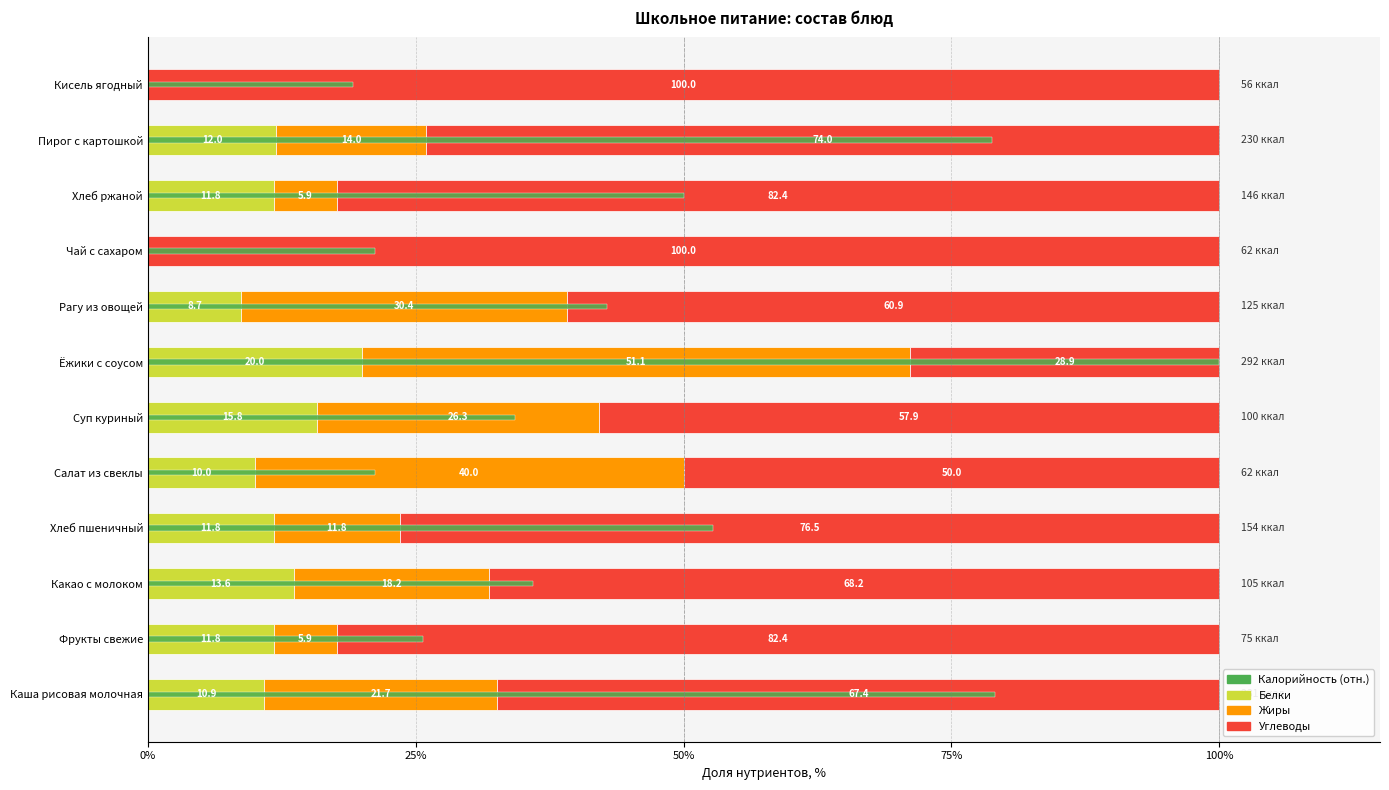

True or false: Углеводы has a value of 82.5 at Салат из свеклы.

False